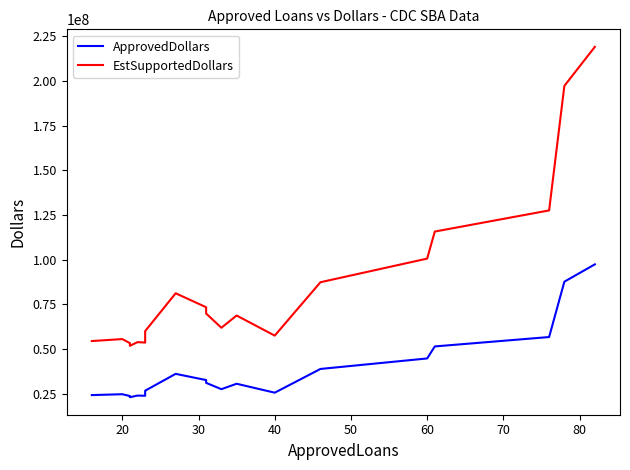

Is it true that ApprovedDollars equals 165270391 at 19?

False